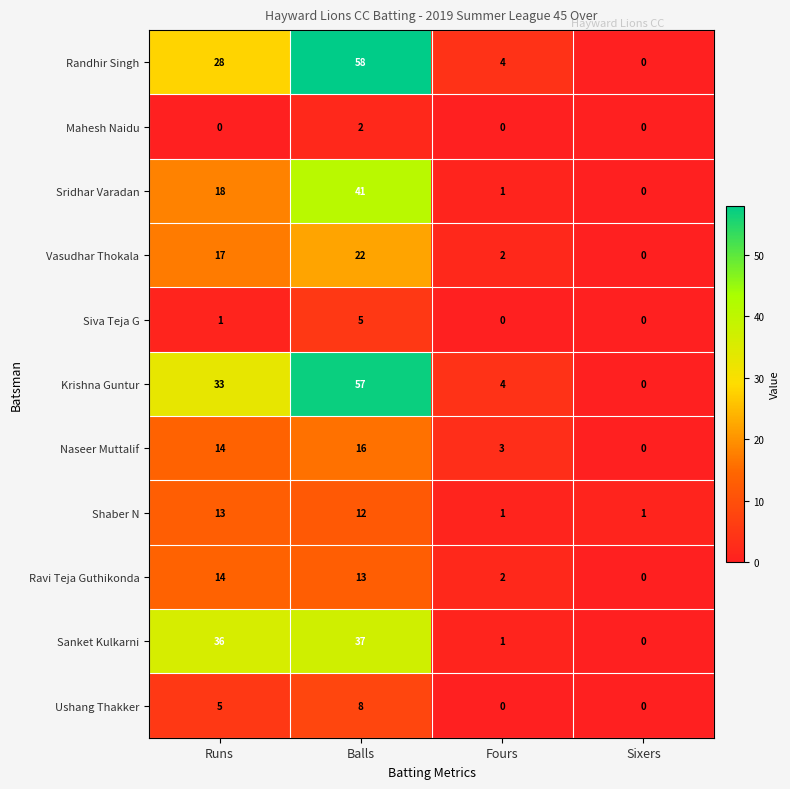

The value of Ushang Thakker at Fours is -3. True or false?

False